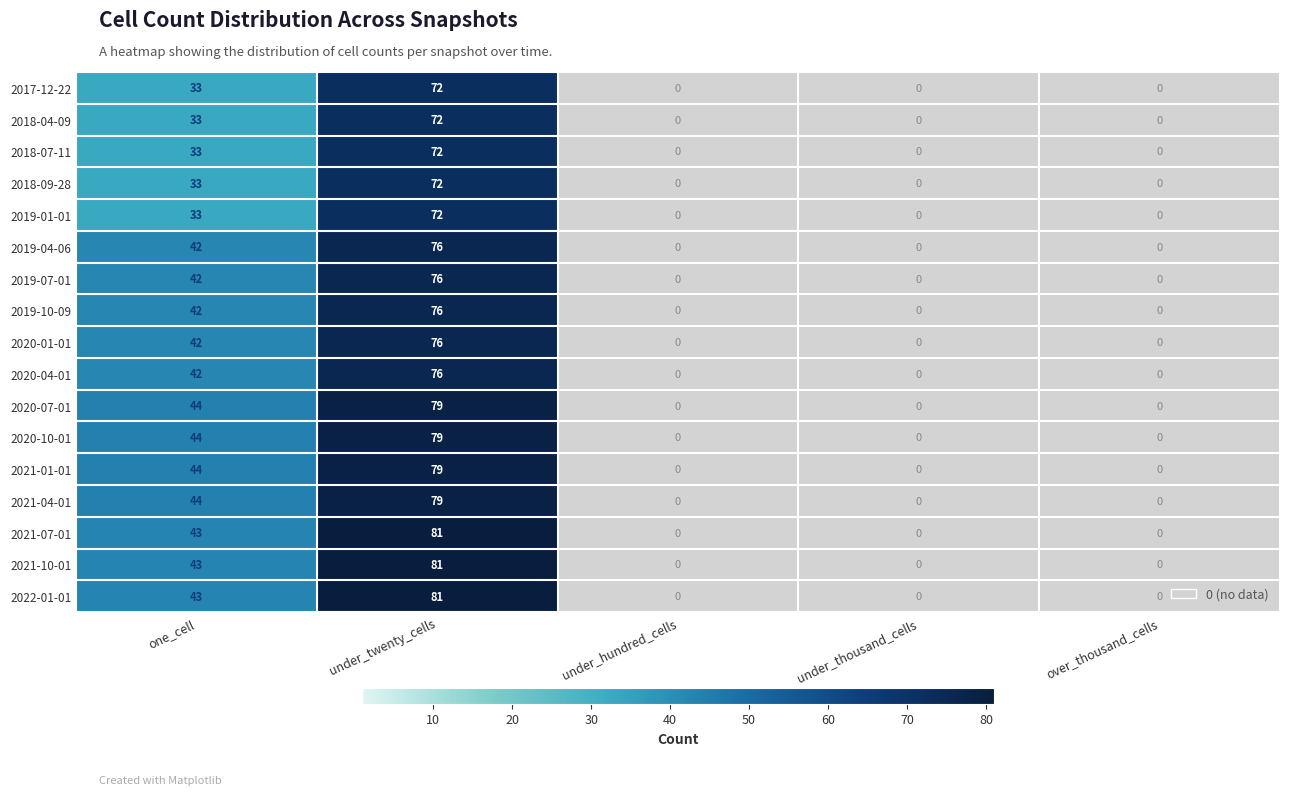

How many categories are shown in the chart?

5